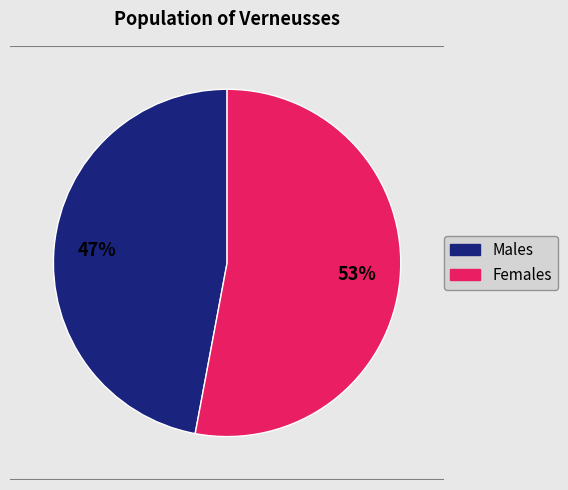

To the nearest percent, what is the average slice percentage?

50%